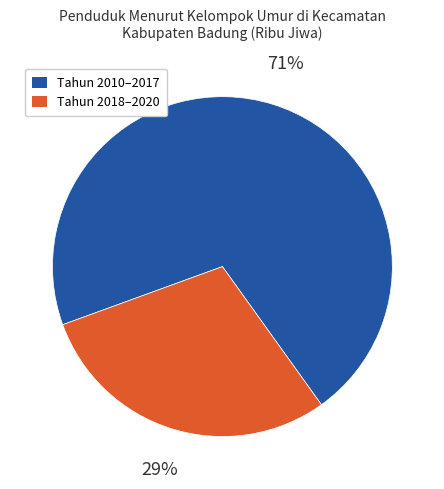

Is there any slice that represents more than half of the pie?

Yes